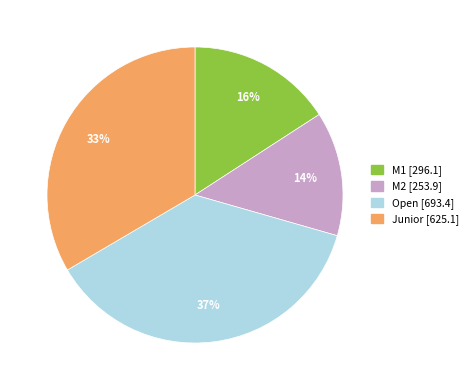

To the nearest percent, what is the average slice percentage?

25%